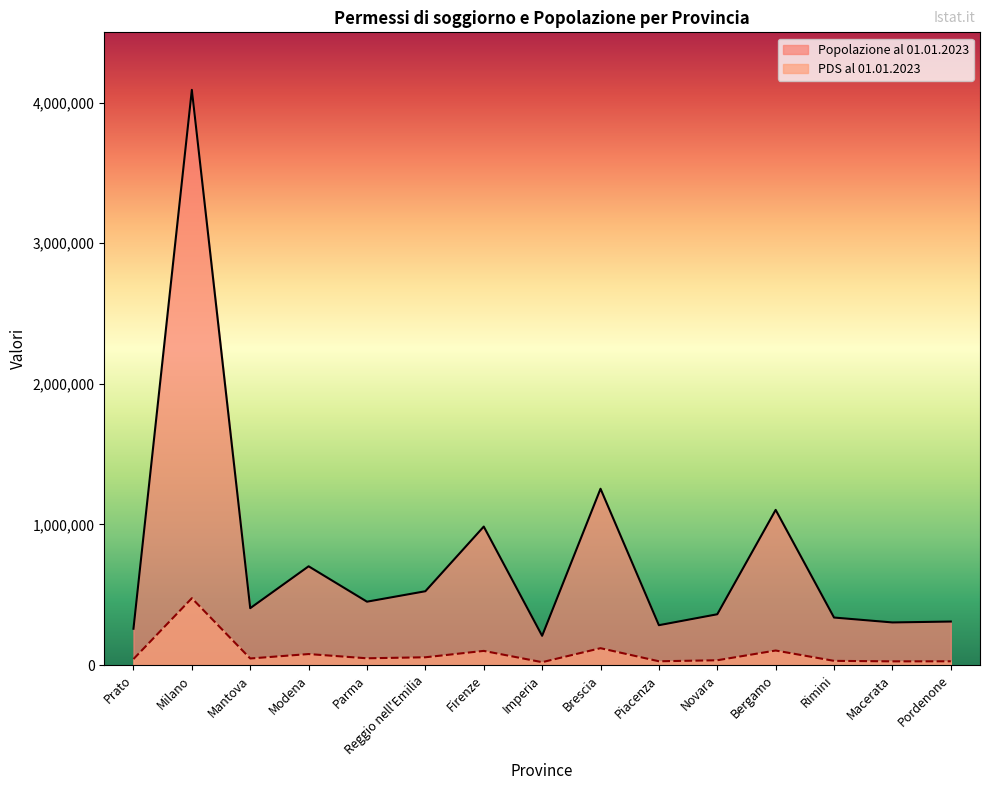

Count the number of data series in this chart.

2